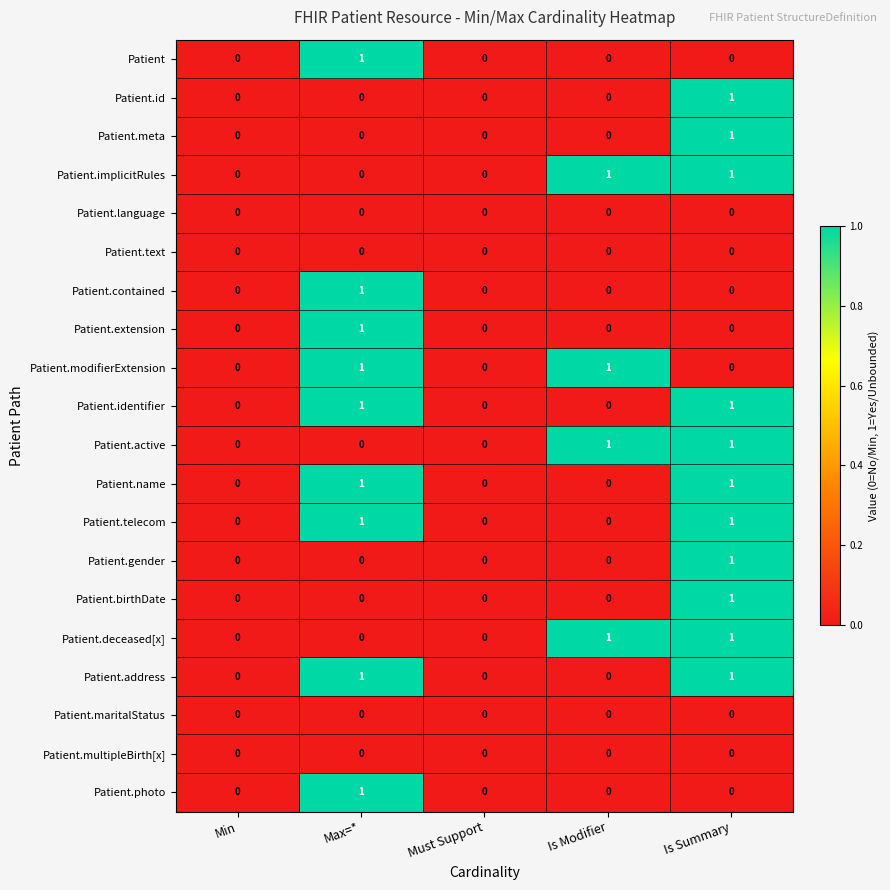

Is the value of Patient.identifier at Max=* greater than the value of Patient.language at Max=*?

Yes